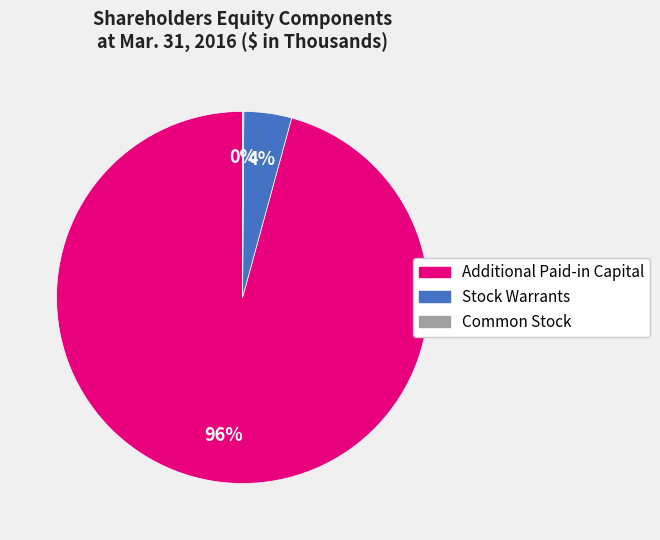

What is the largest slice in the pie chart?

Additional Paid-in Capital